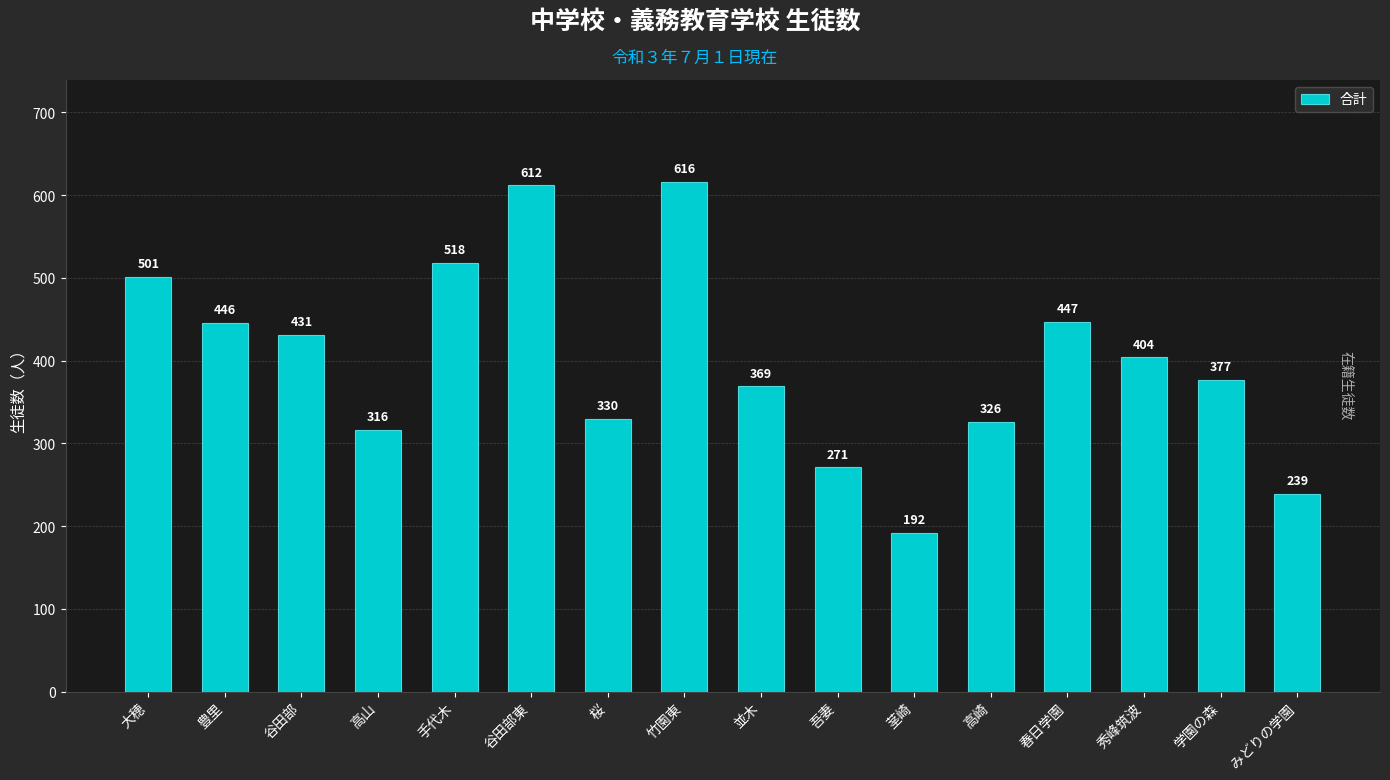

What is the average value?

400